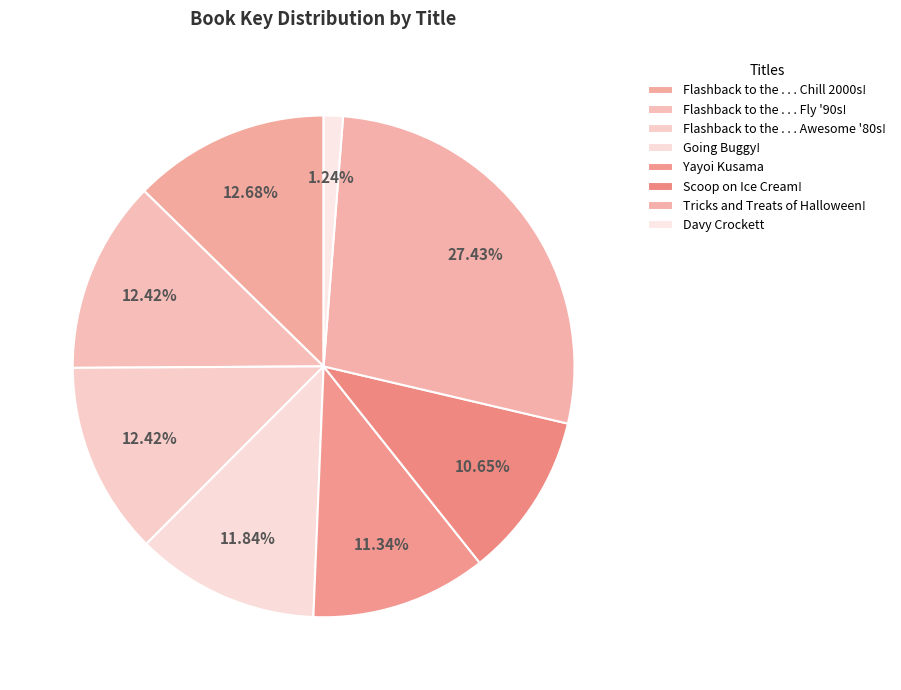

Is it true that Flashback to the . . . Fly '90s! is 20% of the pie?

False